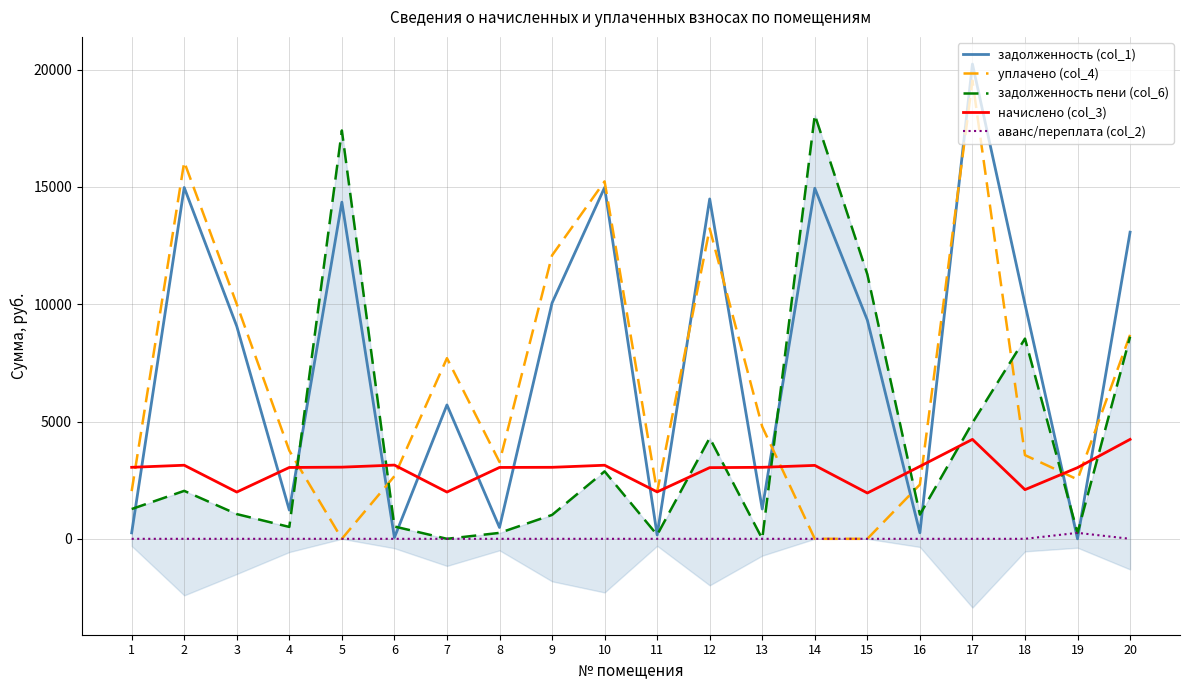

Count the number of categories in the chart.

20